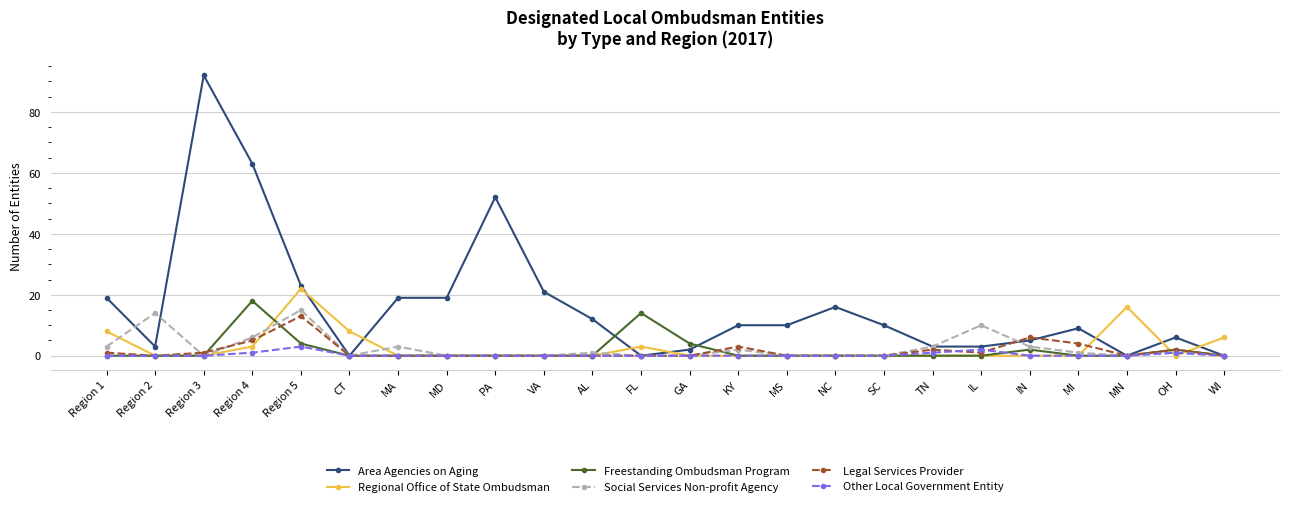

At which label does Area Agencies on Aging reach its peak?

Region 3